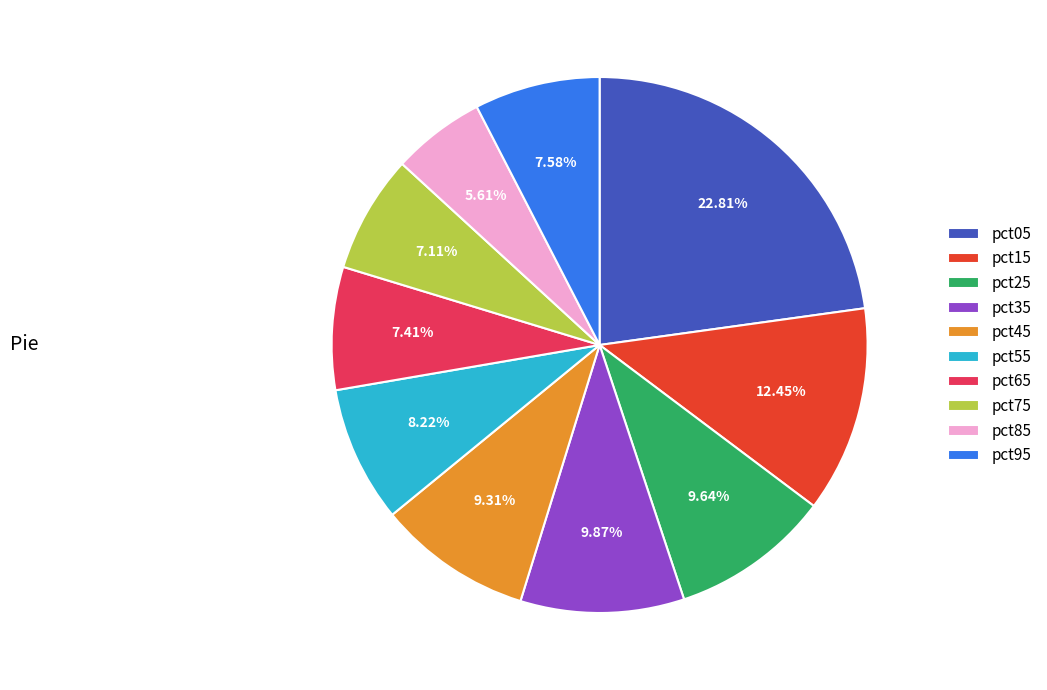

What percentage is the pct25 slice, to the nearest percent?

10%